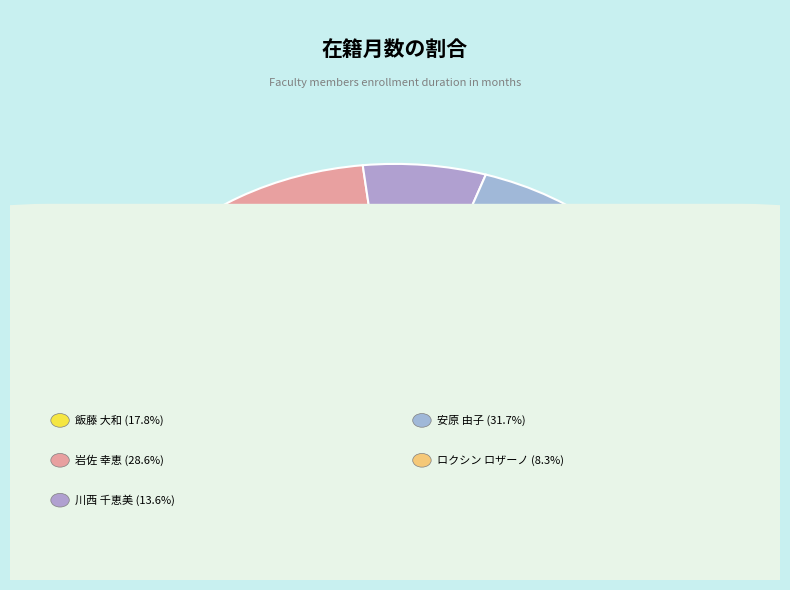

What is the change in value from 岩佐 幸恵 to ロクシン ロザーノ?

-162